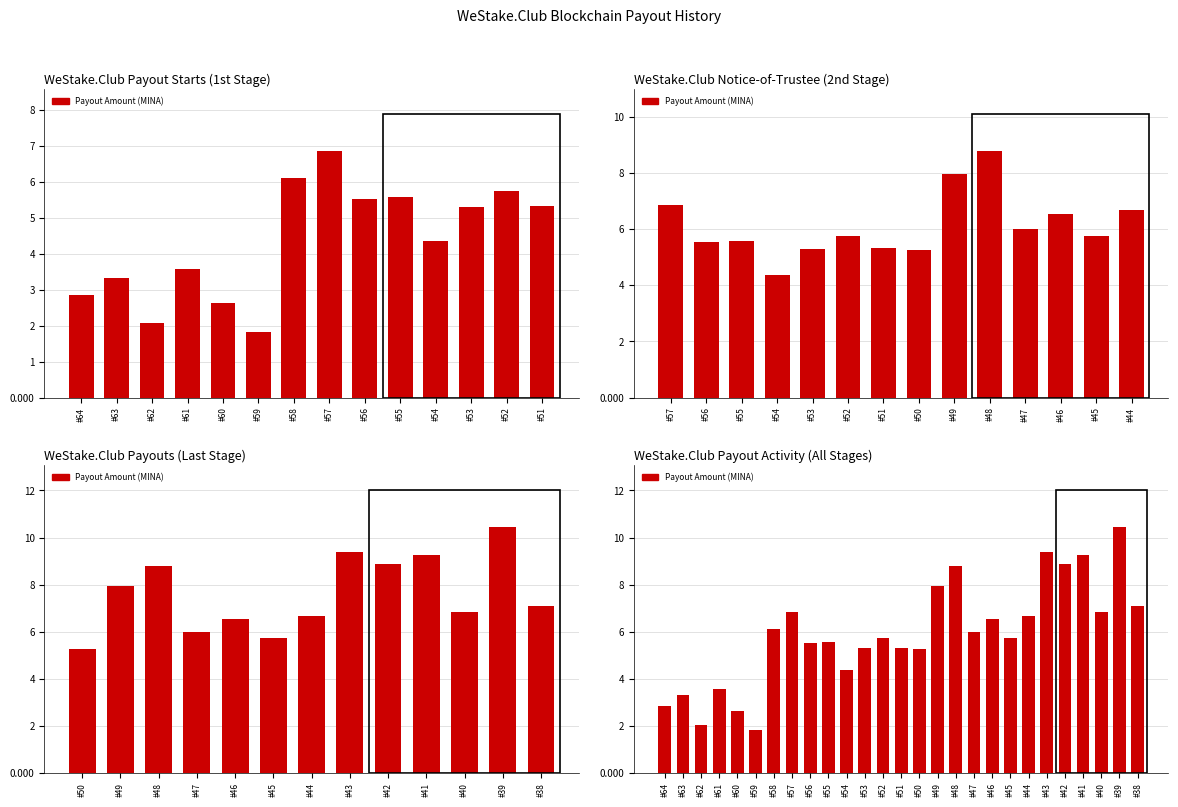

What is the label of the 19th bar from the right?

#56